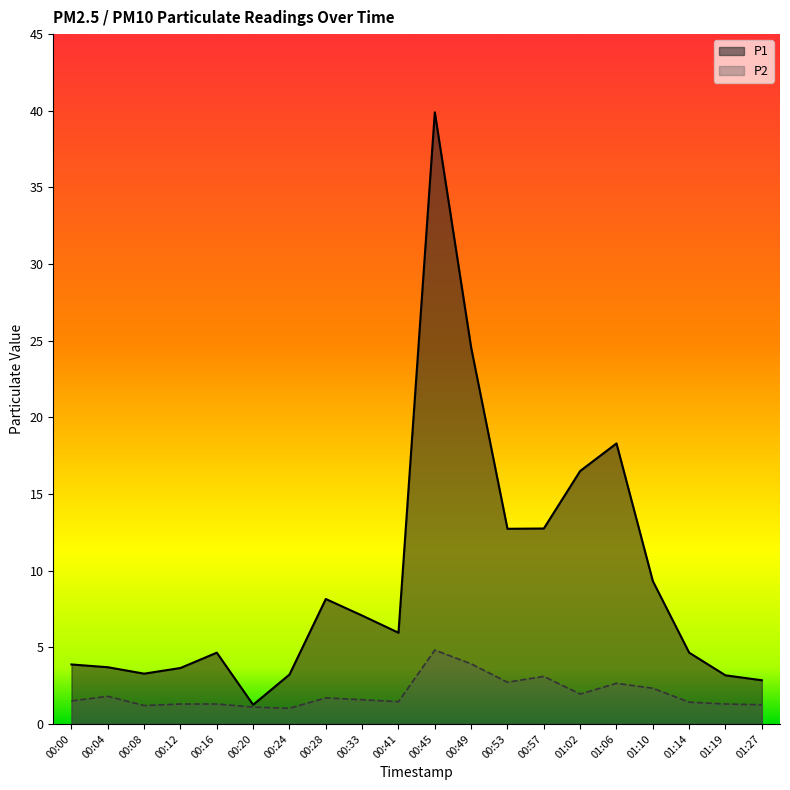

At how many categories does at least one series exceed 37?

1